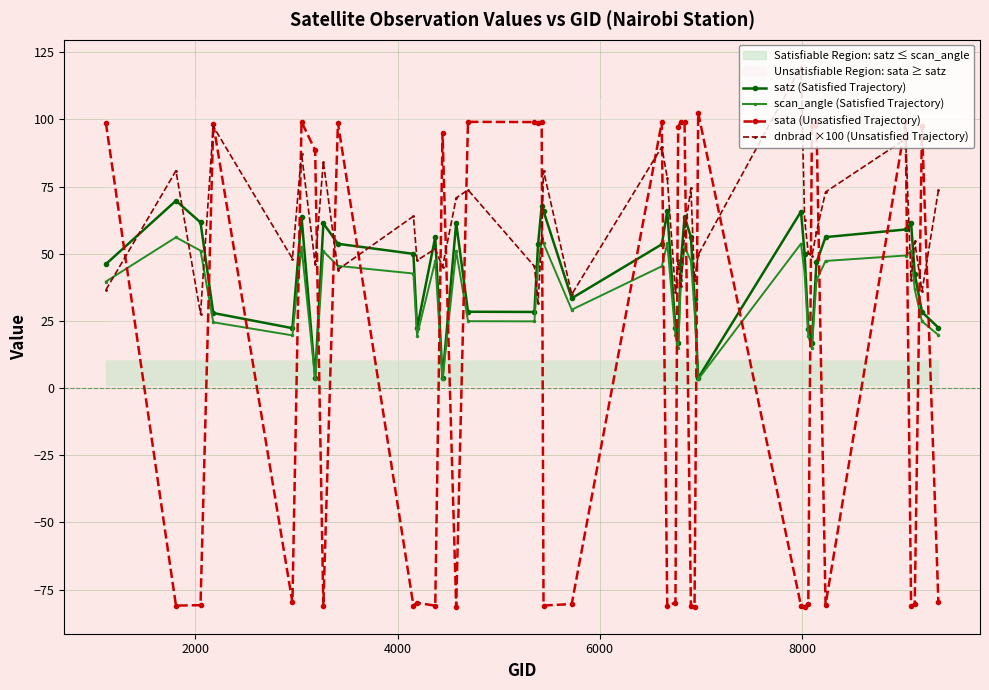

What is the maximum value for sata (Unsatisfied Trajectory)?

102.5